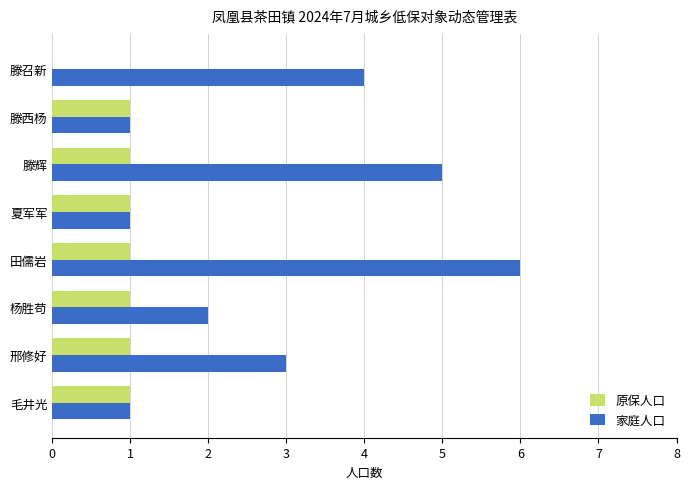

Between 邢修好 and 杨胜苟, which series saw the biggest shift?

家庭人口